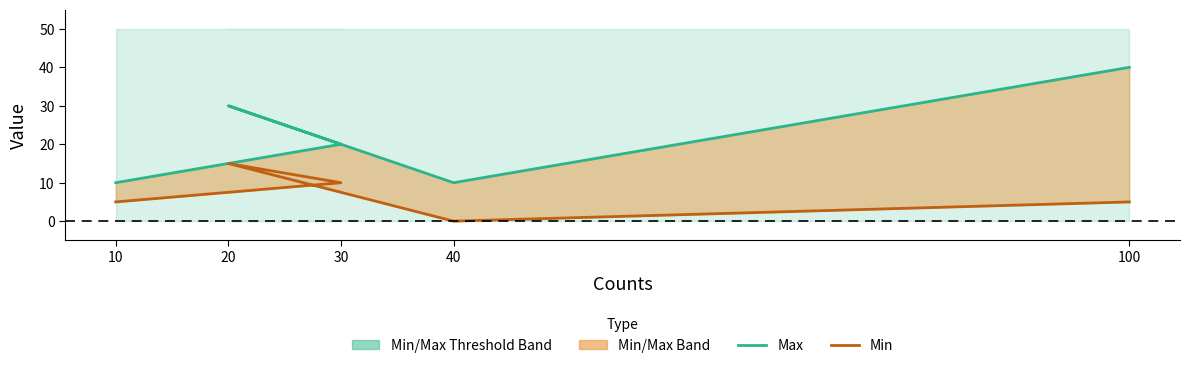

How many data points in Max are less than 20?

2